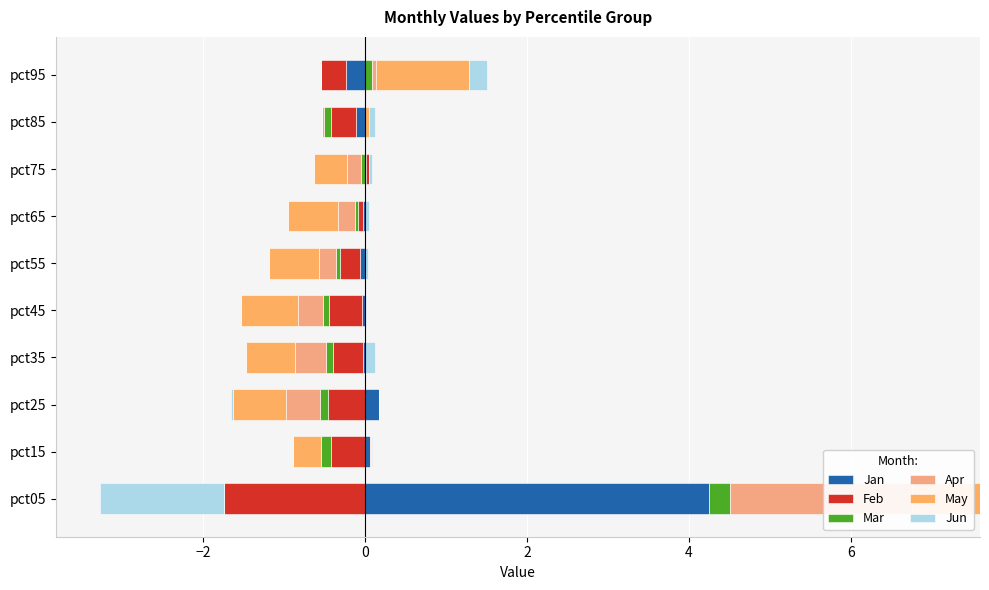

The Jan series shows 1.6 at pct45. True or false?

False